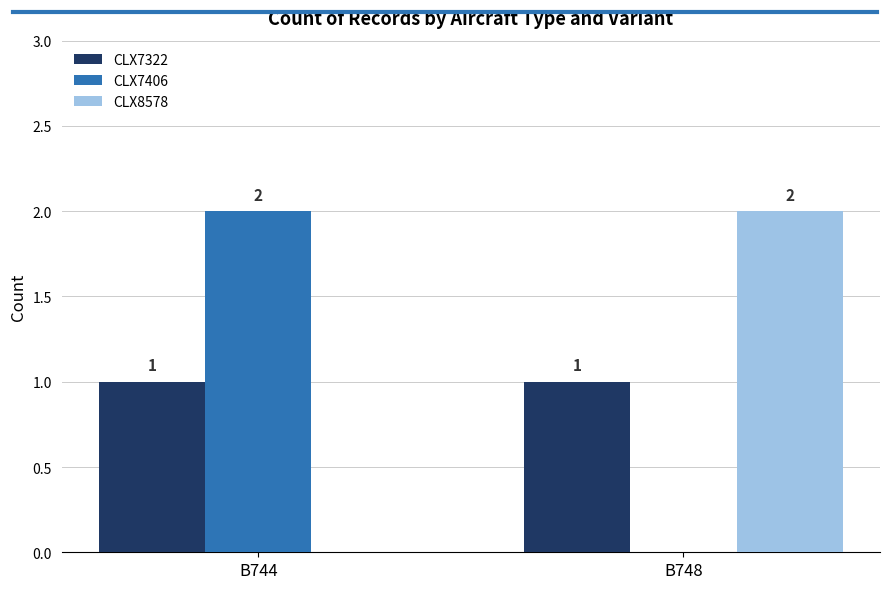

True or false: CLX7322 has a value of 1 at B748.

True